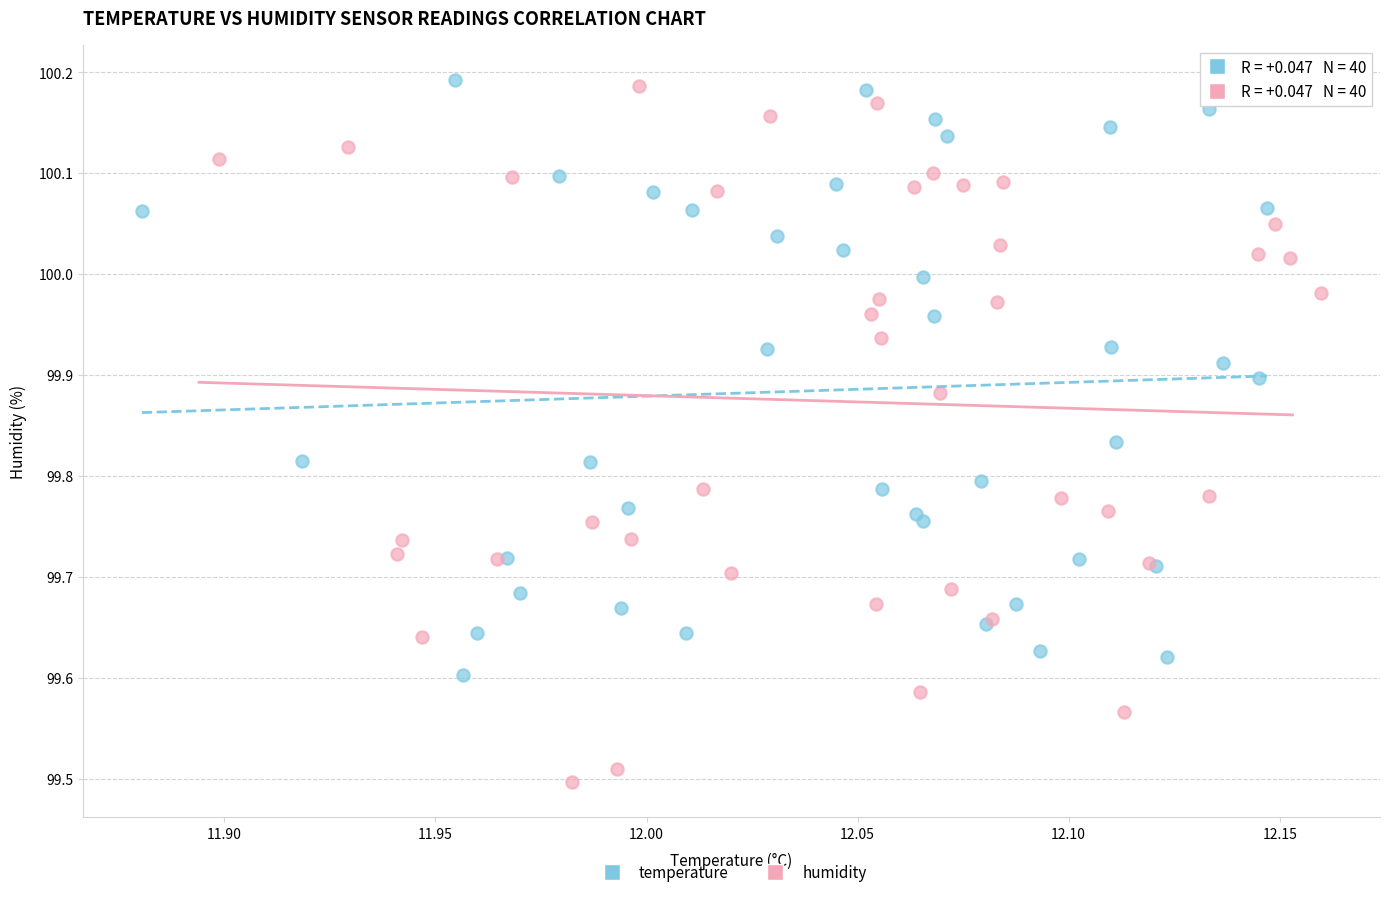

Which series contains the lowest Y value?

humidity